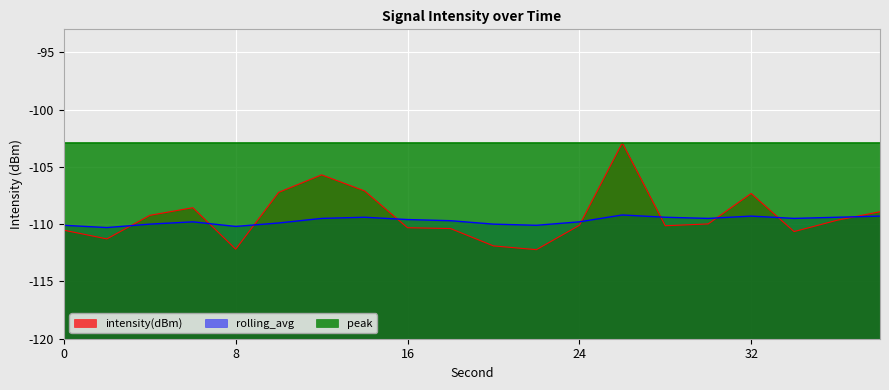

Where is the first local minimum for rolling_avg?

2